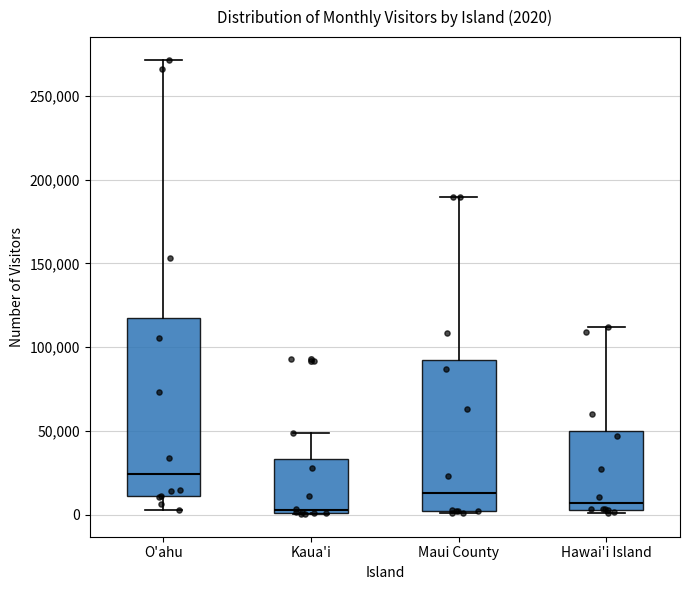

Which box's median line is the highest?

O'ahu